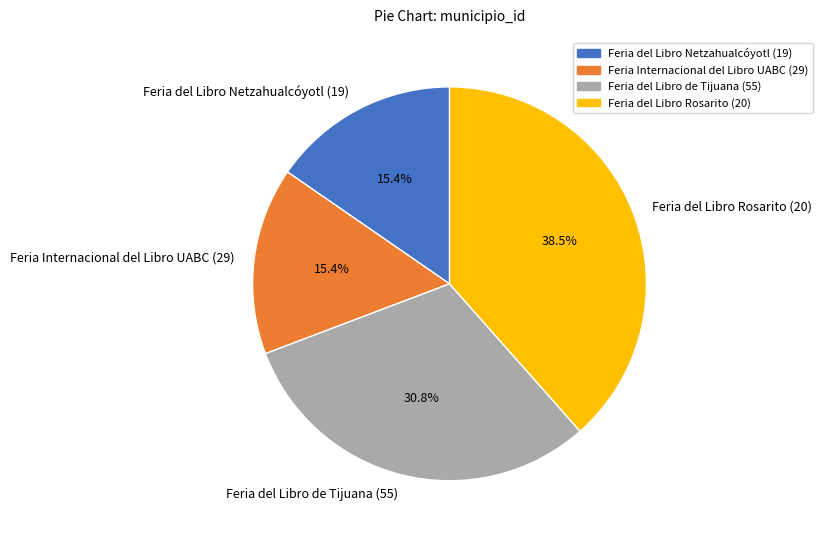

The Feria del Libro Netzahualcóyotl (19) slice represents 15% of the pie. True or false?

True